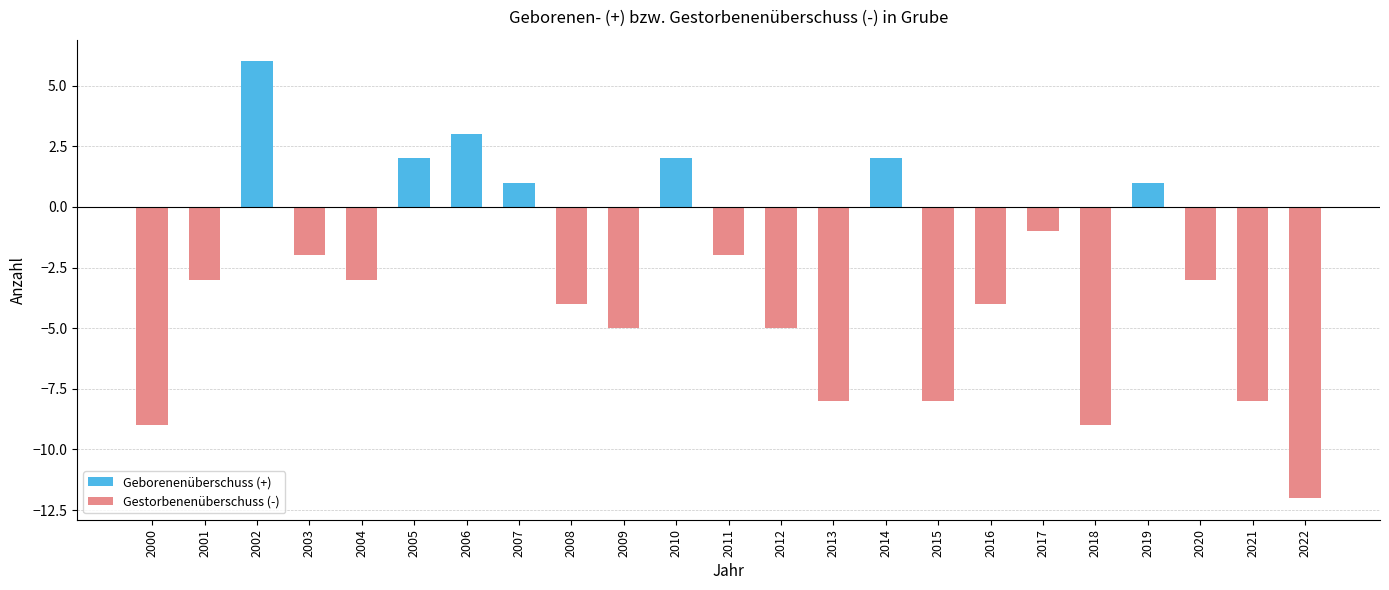

Between 2012 and 2019, which series saw the biggest shift?

Gestorbenenüberschuss (-)